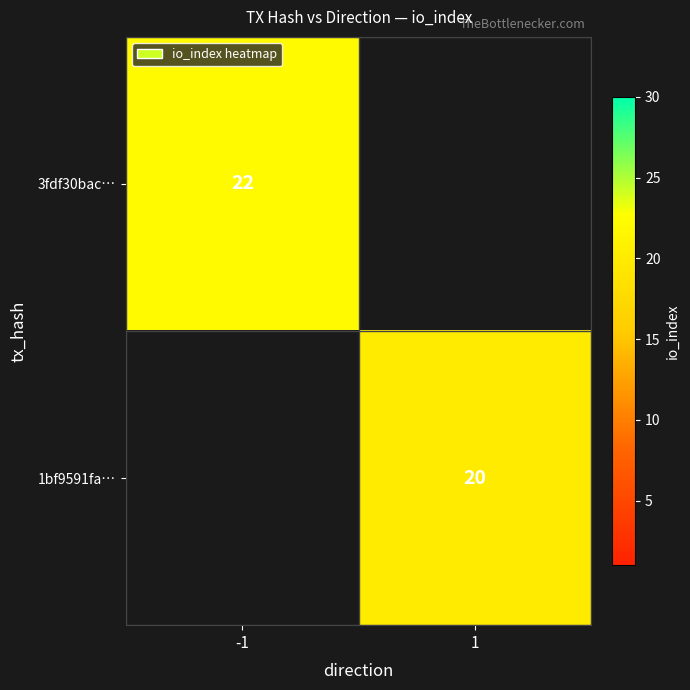

Is it true that 3fdf30bac… equals 33 at -1?

False